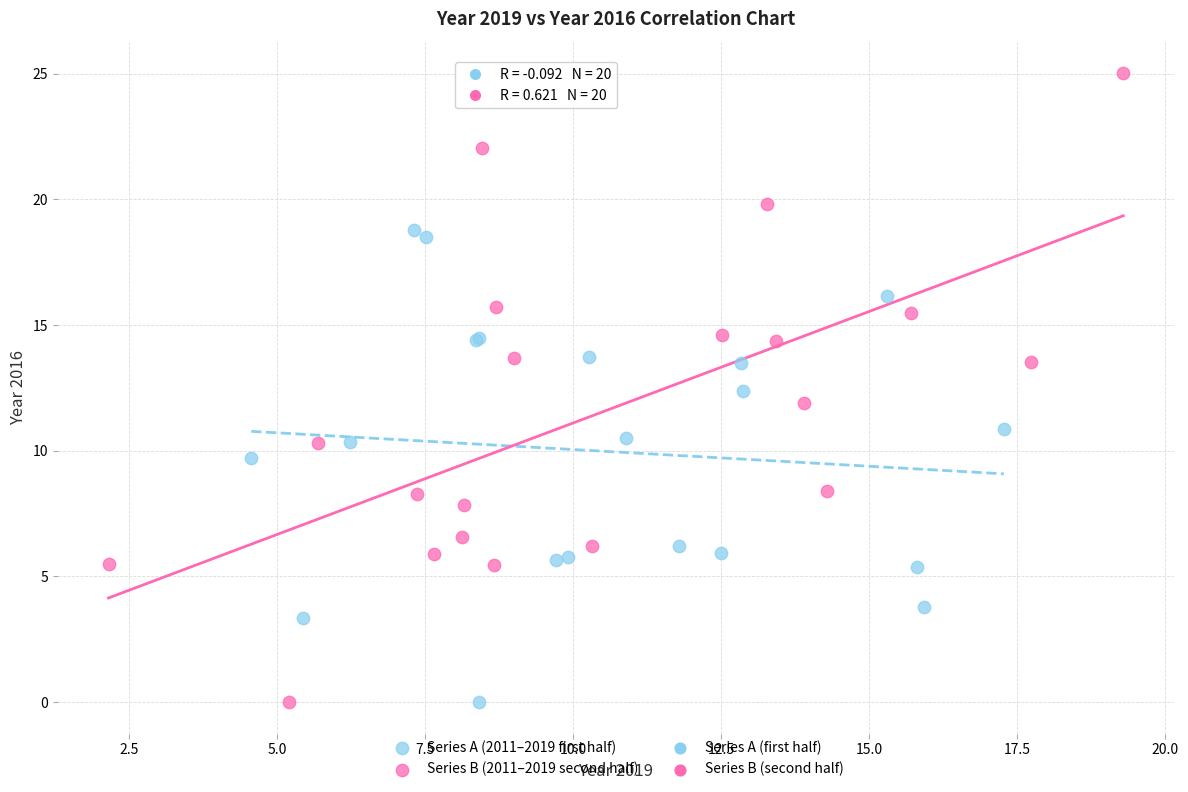

Which series contains the highest Y value?

Series B (2011–2019 second half)